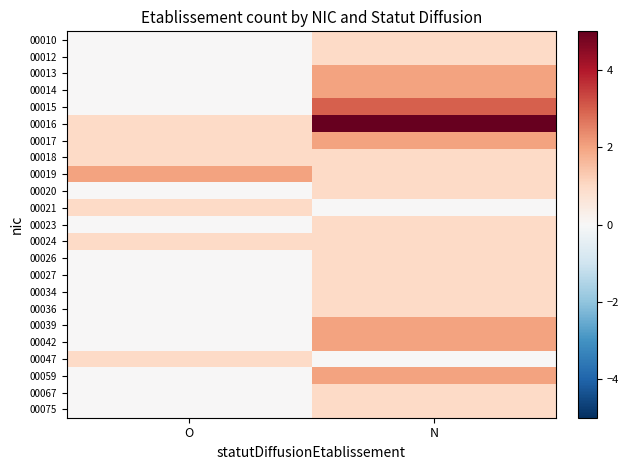

Reading right to left, extract all data points from this chart.

00010: N=1	O=0
00012: N=1	O=0
00013: N=2	O=0
00014: N=2	O=0
00015: N=3	O=0
00016: N=5	O=1
00017: N=2	O=1
00018: N=1	O=1
00019: N=1	O=2
00020: N=1	O=0
00021: N=0	O=1
00023: N=1	O=0
00024: N=1	O=1
00026: N=1	O=0
00027: N=1	O=0
00034: N=1	O=0
00036: N=1	O=0
00039: N=2	O=0
00042: N=2	O=0
00047: N=0	O=1
00059: N=2	O=0
00067: N=1	O=0
00075: N=1	O=0